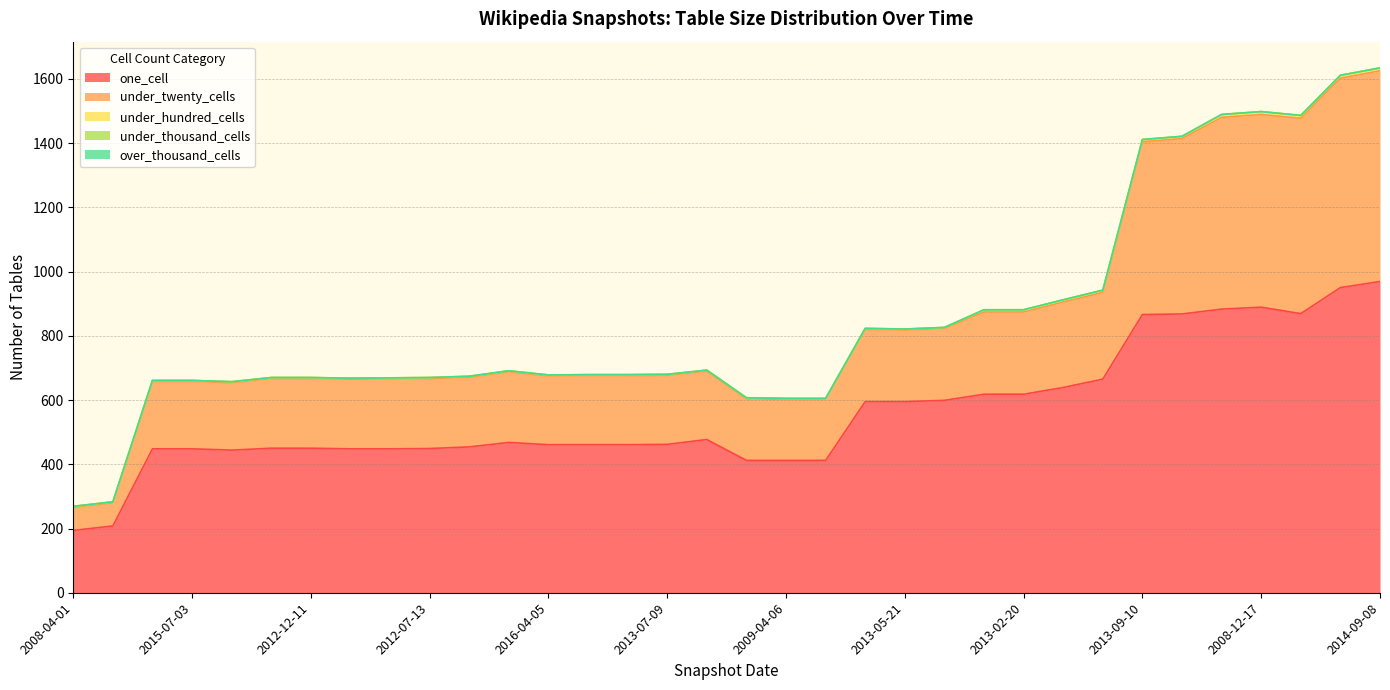

What is the value of the under_hundred_cells point at the 25th from the left?

7